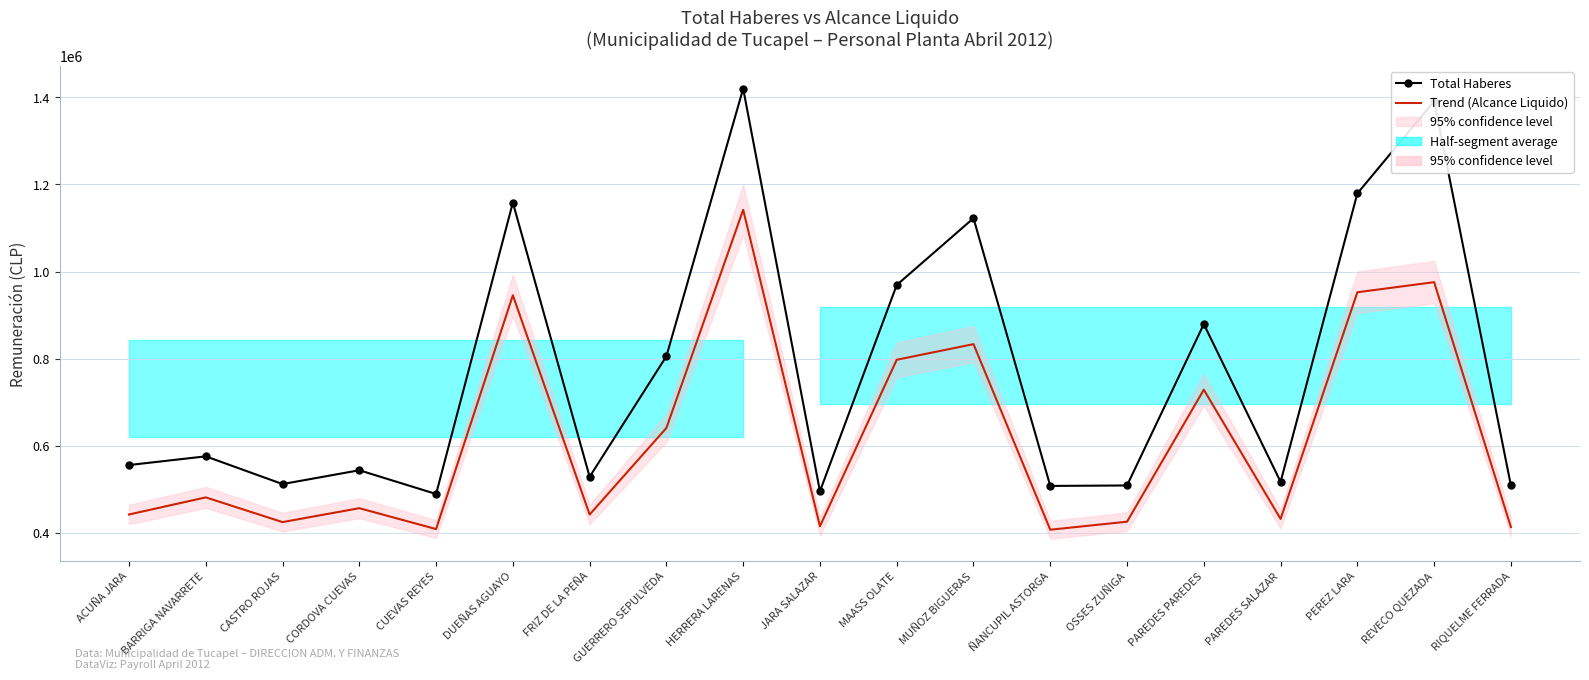

How many lines are shown in the chart?

2